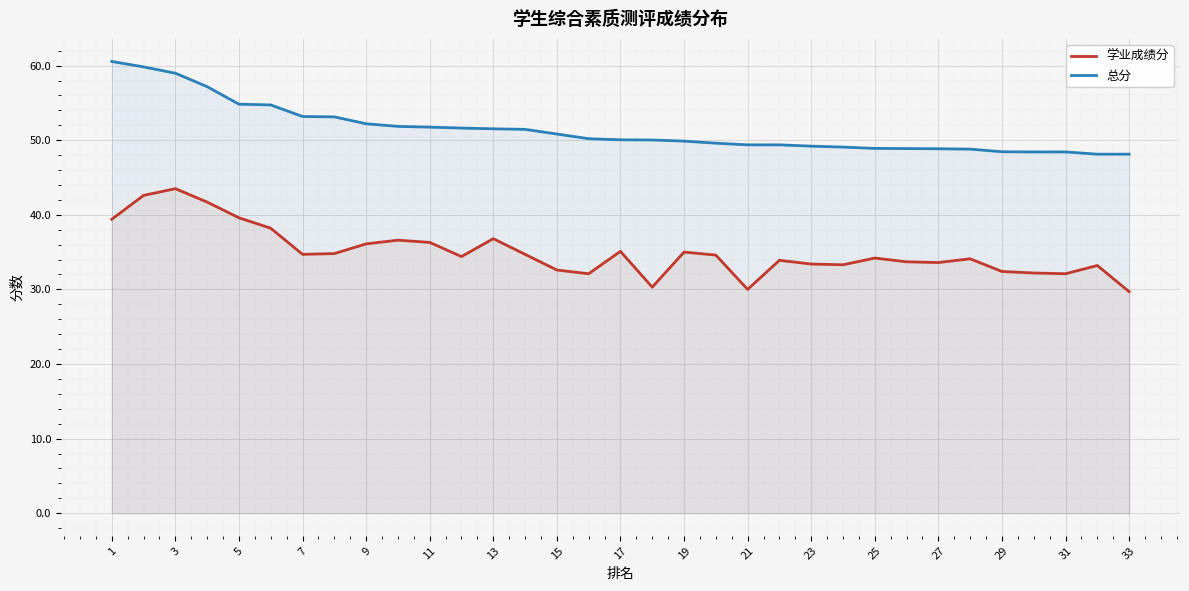

What is the lowest value of the 总分 series?

48.1